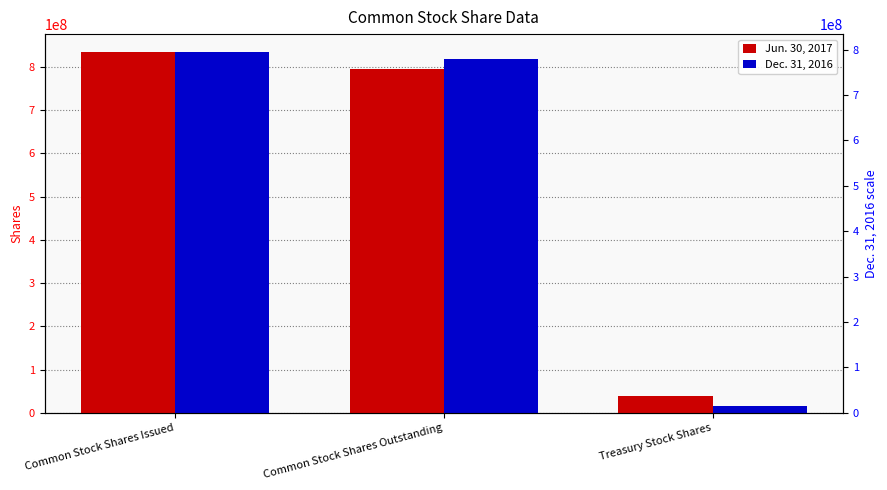

What is the approximate value of Dec. 31, 2016 at Common Stock Shares Issued, to the nearest 50?

833984700